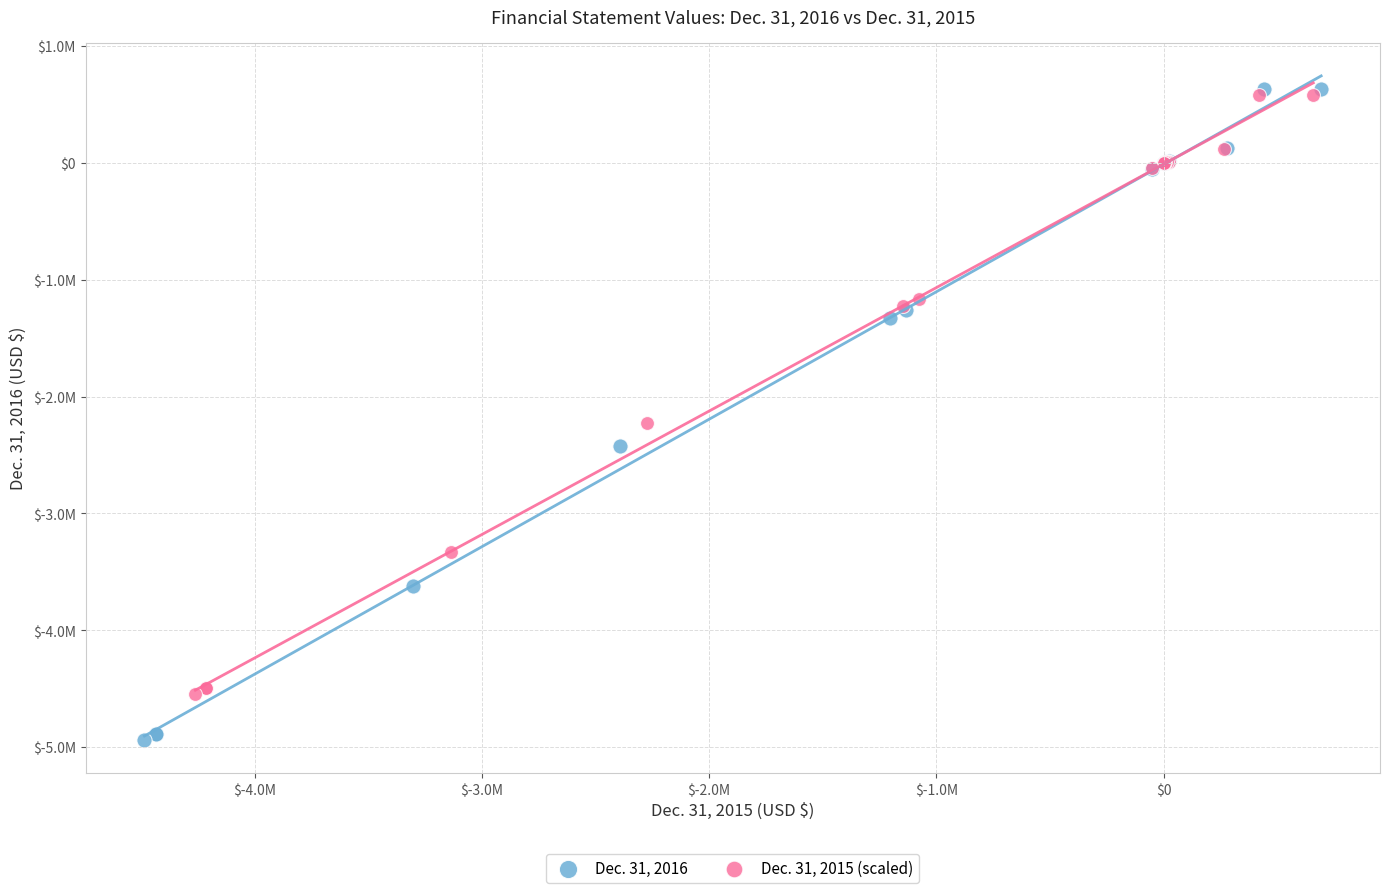

What are all the series names shown in the legend?

Dec. 31, 2016, Dec. 31, 2015 (scaled)